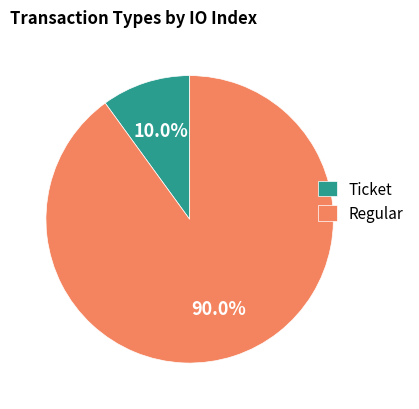

Rank the categories by value from highest to lowest.

Regular, Ticket